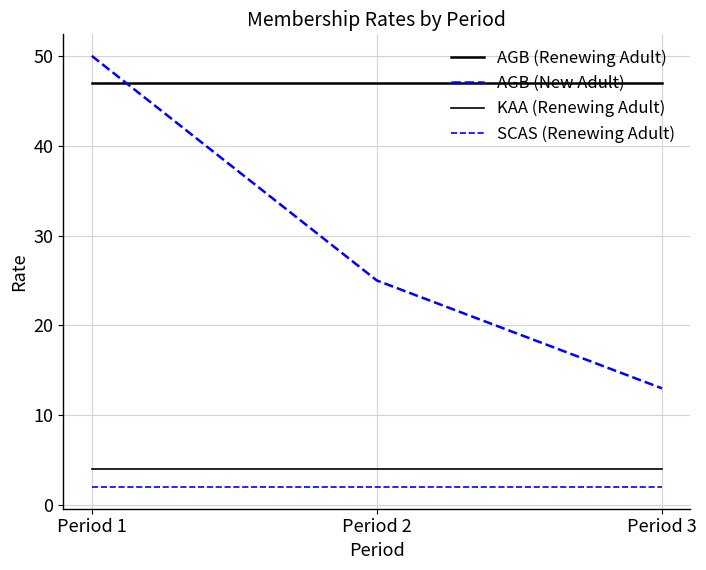

What is the minimum value for SCAS (Renewing Adult)?

2